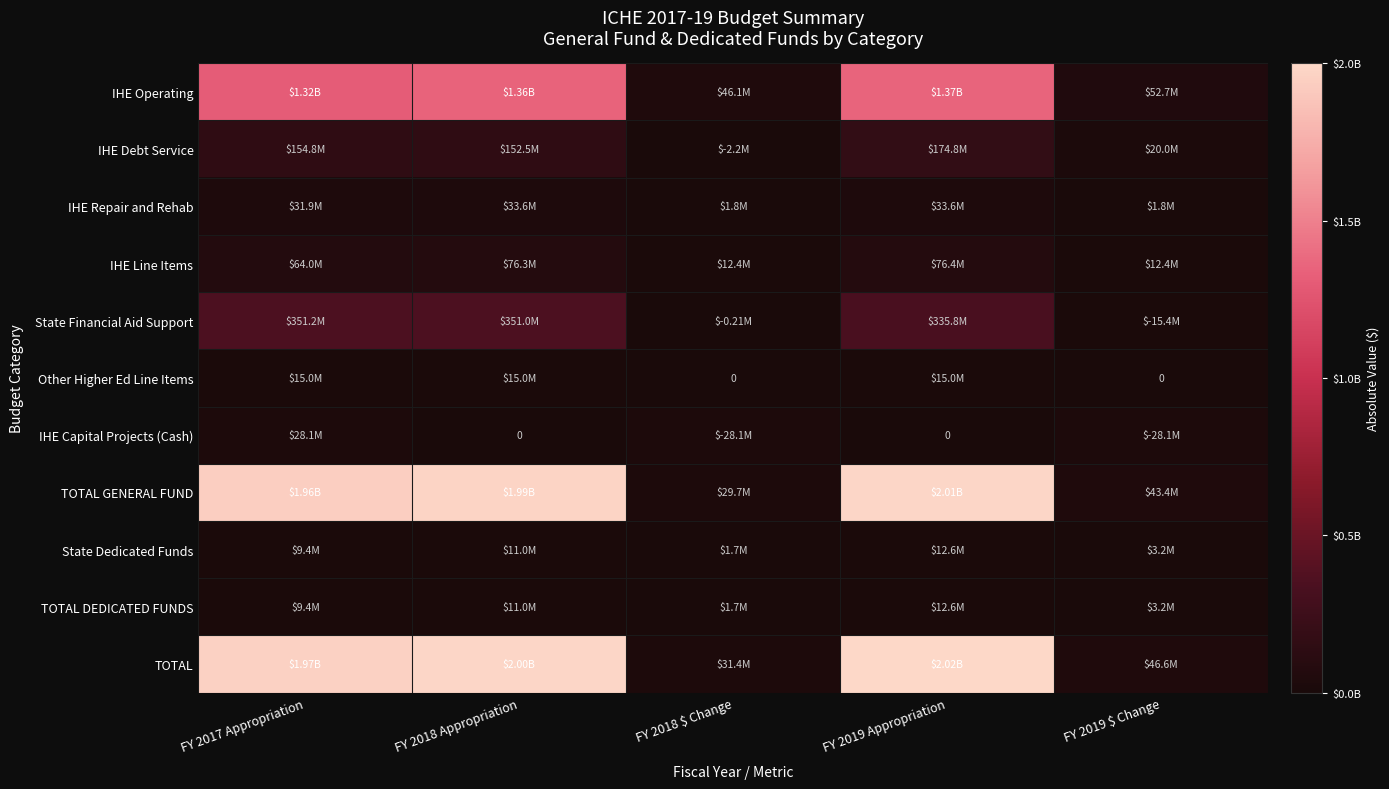

What is the greatest value displayed?

2017664036